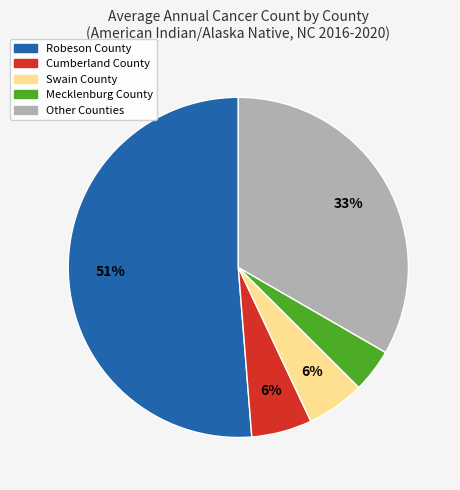

To the nearest percent, what is the average slice percentage?

20%